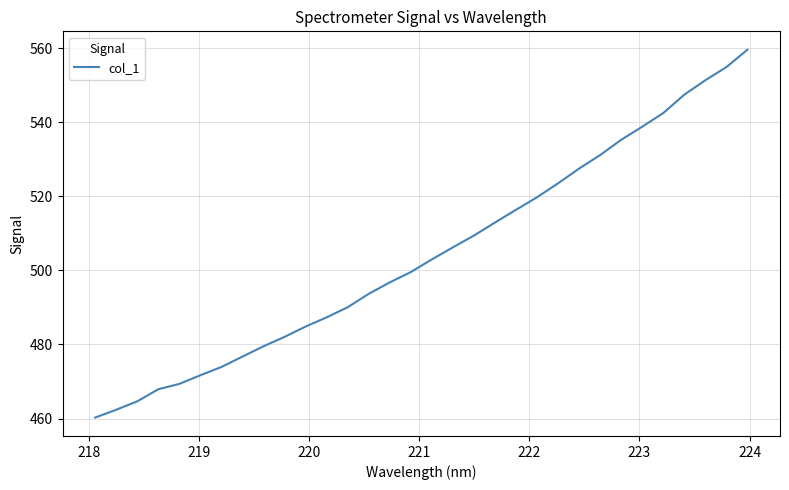

What is the difference between the maximum and minimum values?

99.3